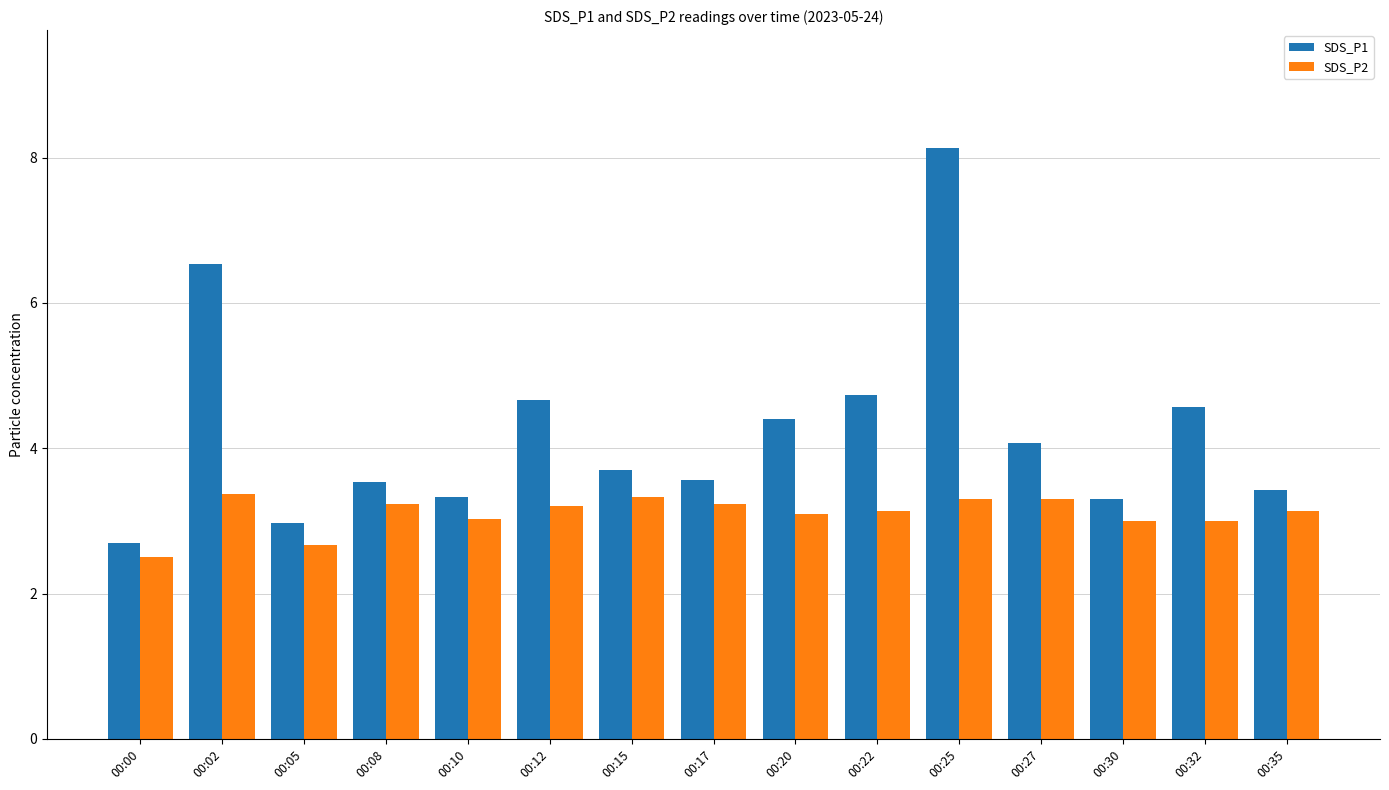

Which label corresponds to the largest value in the chart?

00:25